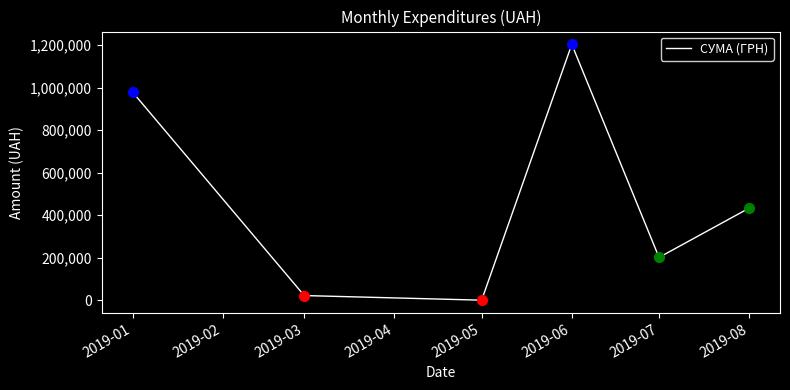

What is the average value?

473204.2